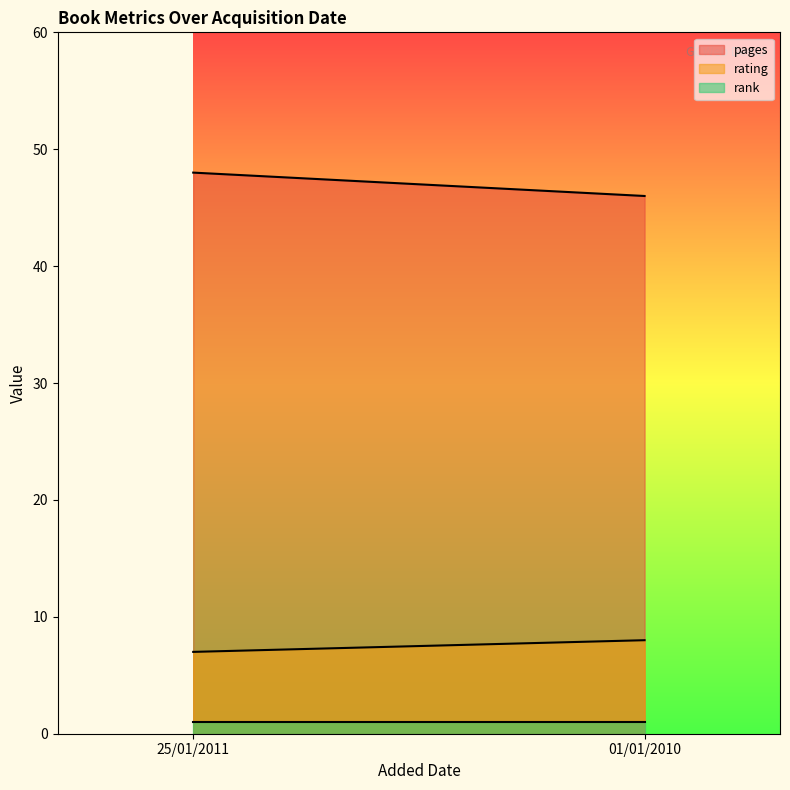

List the labels in order of pages value, largest first.

25/01/2011, 01/01/2010